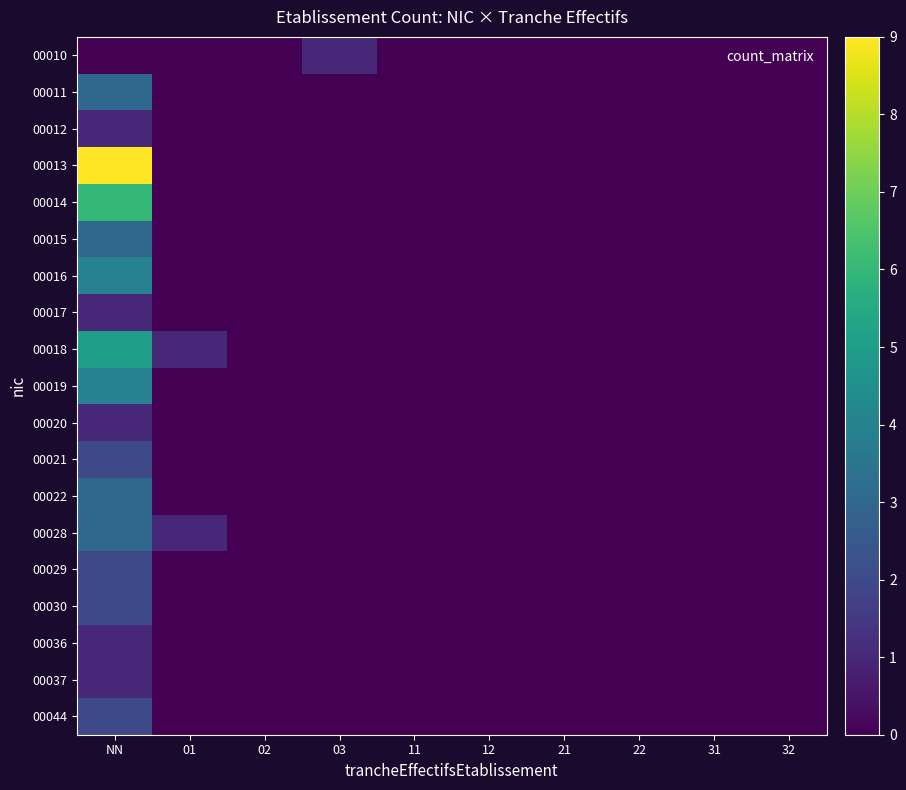

Reading left to right, what are all the values shown in this chart?

00010: NN=0	01=0	02=0	03=1	11=0	12=0	21=0	22=0	31=0	32=0
00011: NN=3	01=0	02=0	03=0	11=0	12=0	21=0	22=0	31=0	32=0
00012: NN=1	01=0	02=0	03=0	11=0	12=0	21=0	22=0	31=0	32=0
00013: NN=9	01=0	02=0	03=0	11=0	12=0	21=0	22=0	31=0	32=0
00014: NN=6	01=0	02=0	03=0	11=0	12=0	21=0	22=0	31=0	32=0
00015: NN=3	01=0	02=0	03=0	11=0	12=0	21=0	22=0	31=0	32=0
00016: NN=4	01=0	02=0	03=0	11=0	12=0	21=0	22=0	31=0	32=0
00017: NN=1	01=0	02=0	03=0	11=0	12=0	21=0	22=0	31=0	32=0
00018: NN=5	01=1	02=0	03=0	11=0	12=0	21=0	22=0	31=0	32=0
00019: NN=4	01=0	02=0	03=0	11=0	12=0	21=0	22=0	31=0	32=0
00020: NN=1	01=0	02=0	03=0	11=0	12=0	21=0	22=0	31=0	32=0
00021: NN=2	01=0	02=0	03=0	11=0	12=0	21=0	22=0	31=0	32=0
00022: NN=3	01=0	02=0	03=0	11=0	12=0	21=0	22=0	31=0	32=0
00028: NN=3	01=1	02=0	03=0	11=0	12=0	21=0	22=0	31=0	32=0
00029: NN=2	01=0	02=0	03=0	11=0	12=0	21=0	22=0	31=0	32=0
00030: NN=2	01=0	02=0	03=0	11=0	12=0	21=0	22=0	31=0	32=0
00036: NN=1	01=0	02=0	03=0	11=0	12=0	21=0	22=0	31=0	32=0
00037: NN=1	01=0	02=0	03=0	11=0	12=0	21=0	22=0	31=0	32=0
00044: NN=2	01=0	02=0	03=0	11=0	12=0	21=0	22=0	31=0	32=0